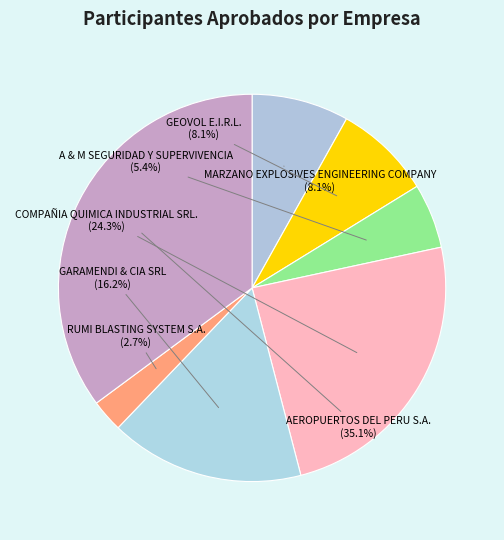

Rank the categories by value from highest to lowest.

AEROPUERTOS DEL PERU S.A., COMPAÑIA QUIMICA INDUSTRIAL SRL., GARAMENDI & CIA SRL, MARZANO EXPLOSIVES ENGINEERING COMPANY, GEOVOL E.I.R.L., A & M SEGURIDAD Y SUPERVIVENCIA, RUMI BLASTING SYSTEM S.A.